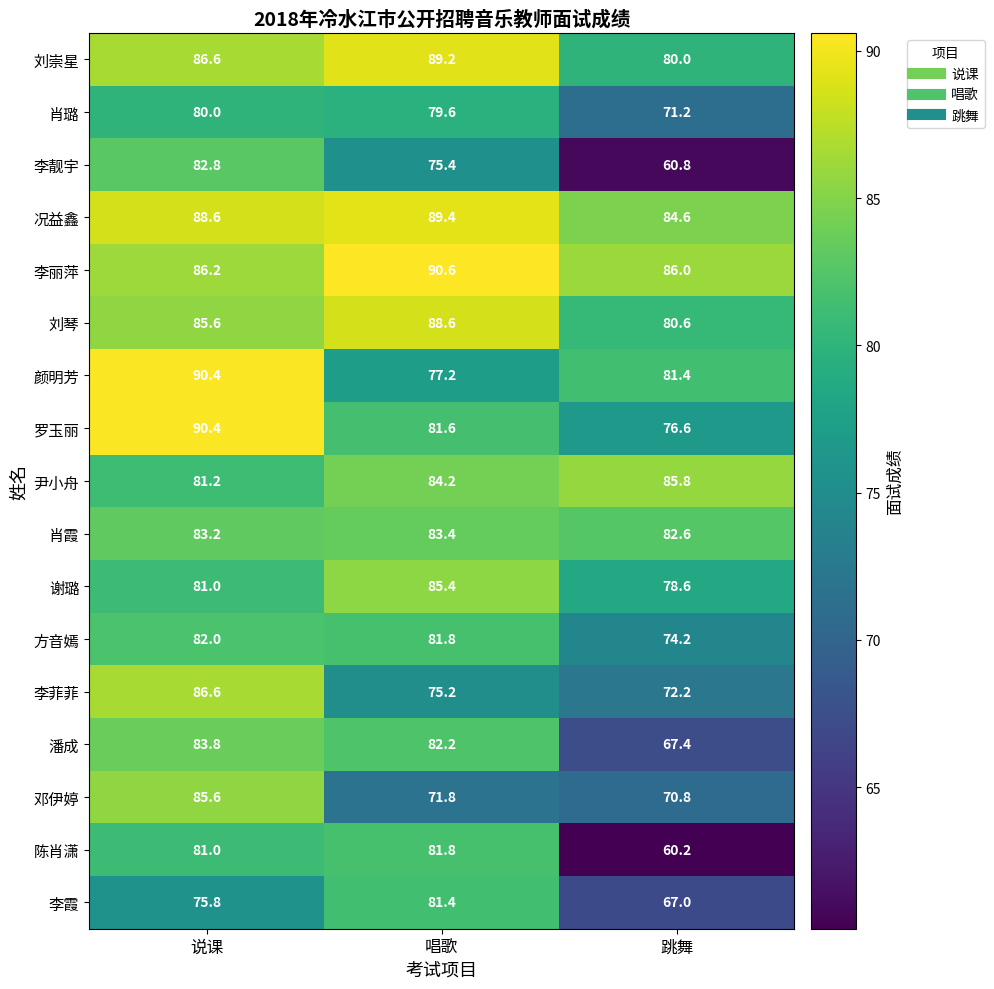

What is the difference between the maximum and minimum values in the 陈肖潇 series?

21.6